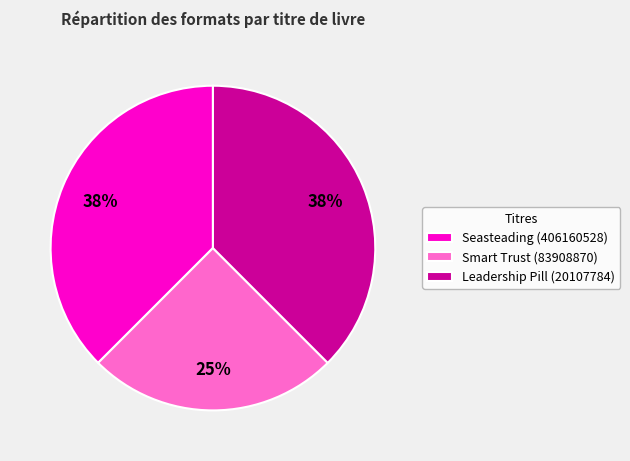

What is the ratio of the value at Smart Trust (83908870) to the value at Leadership Pill (20107784)?

0.7